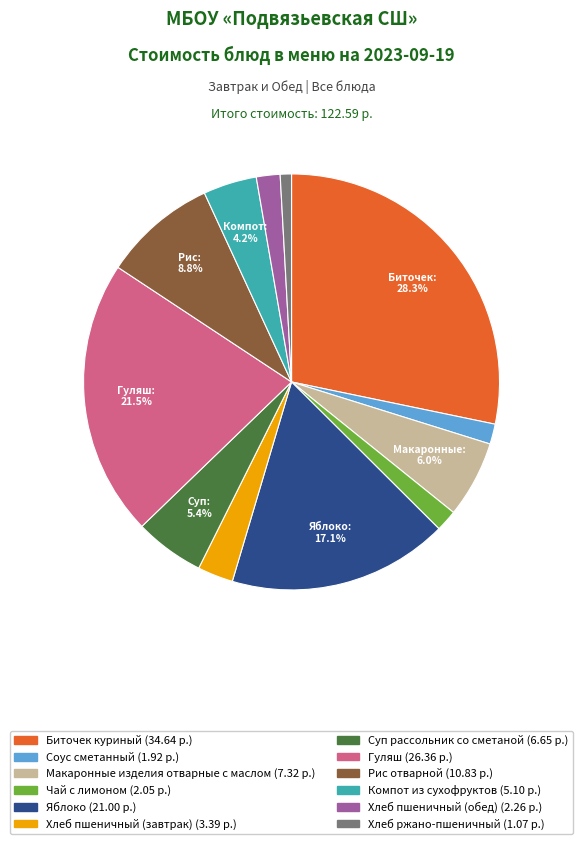

The Гуляш slice represents 10% of the pie. True or false?

False